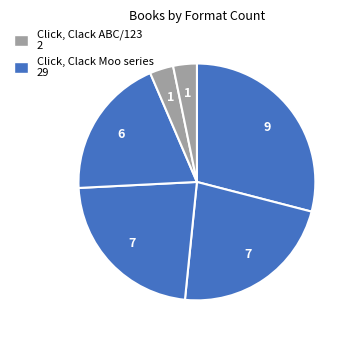

Count the number of slices in the pie.

6